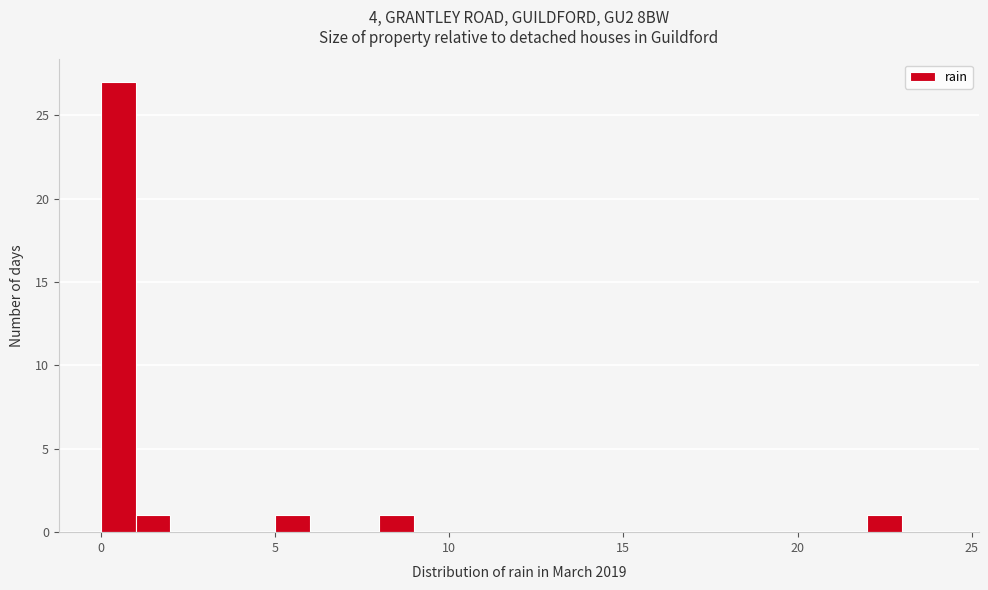

Read against the x-axis, roughly where is the centre of the tallest bar?

0.5